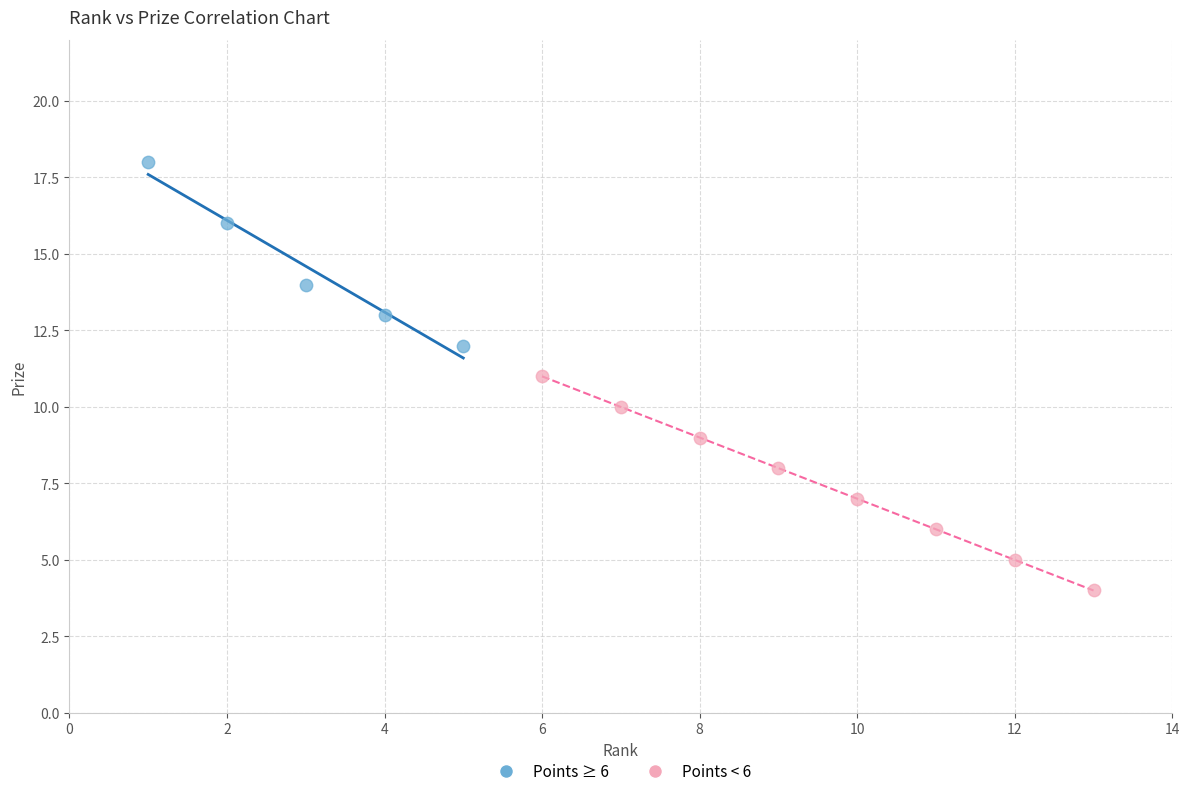

What are all the series names shown in the legend?

Points ≥ 6, Points < 6